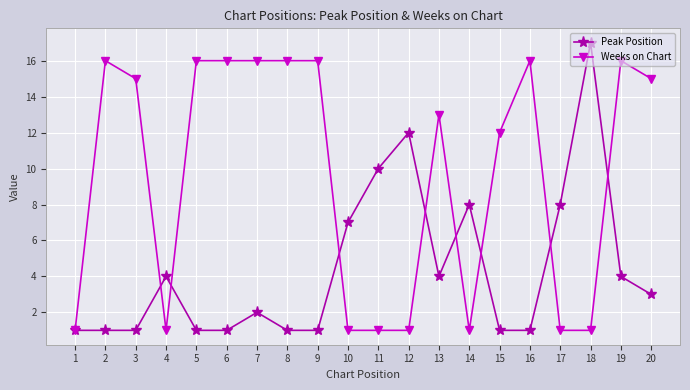

Rank the series at 12 from lowest to highest value.

Weeks on Chart, Peak Position